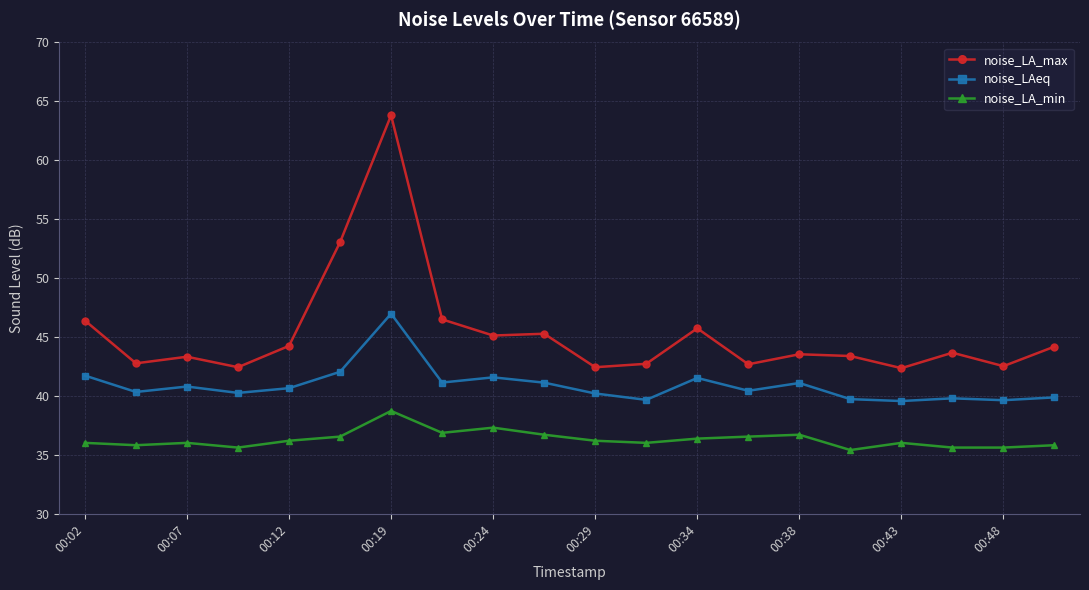

True or false: noise_LAeq and noise_LA_min intersect in this chart.

False